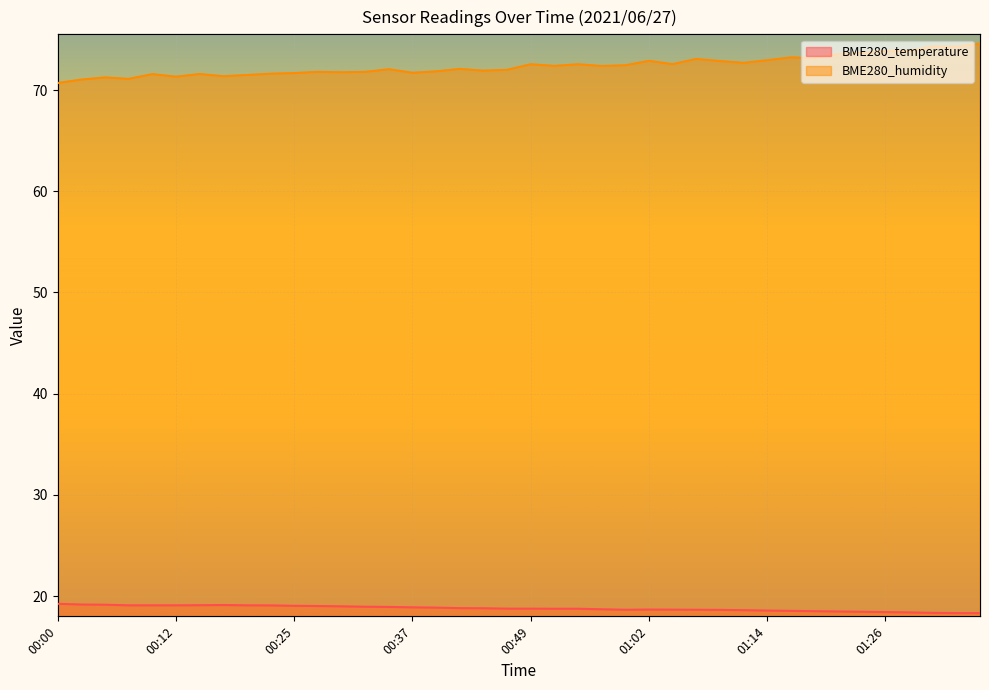

Rank the series at 00:07 from lowest to highest value.

BME280_temperature, BME280_humidity